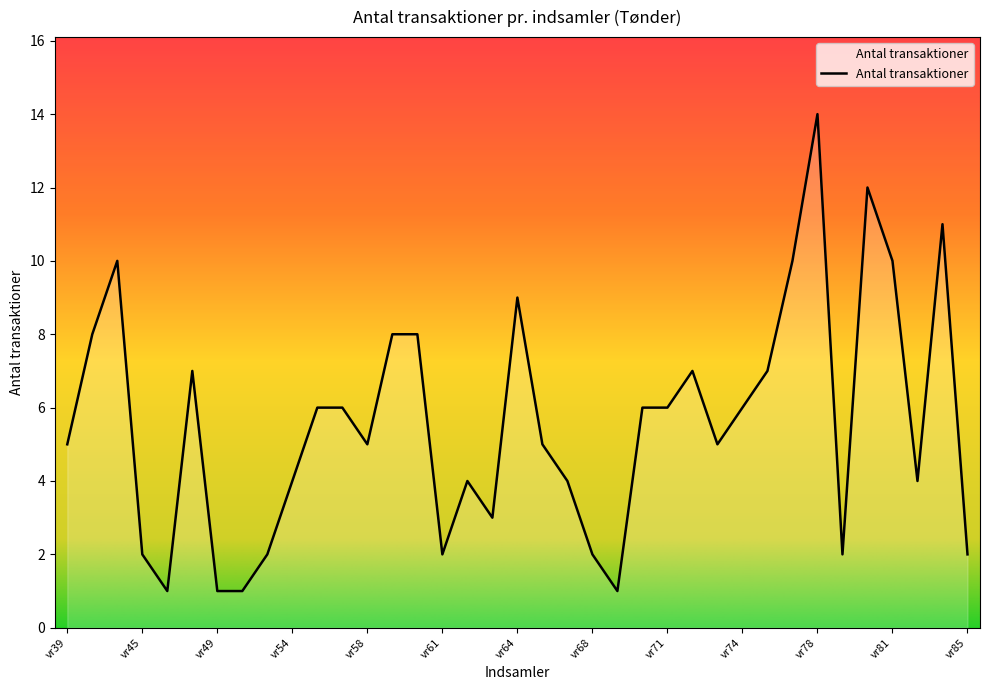

What is the greatest value displayed?

14